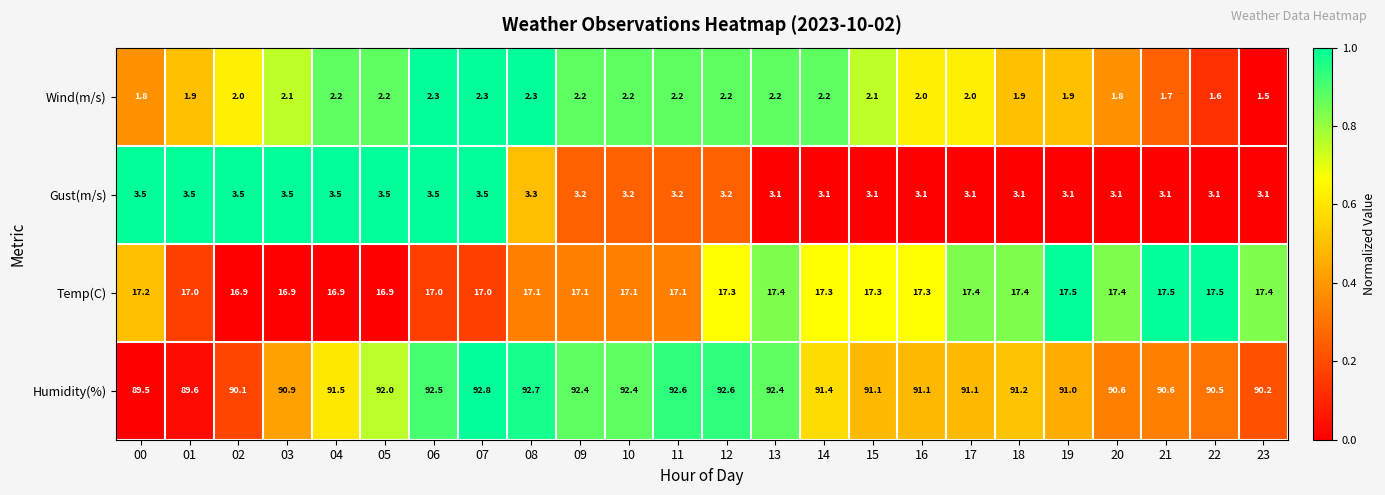

At which category does the chart reach its peak across all series?

07